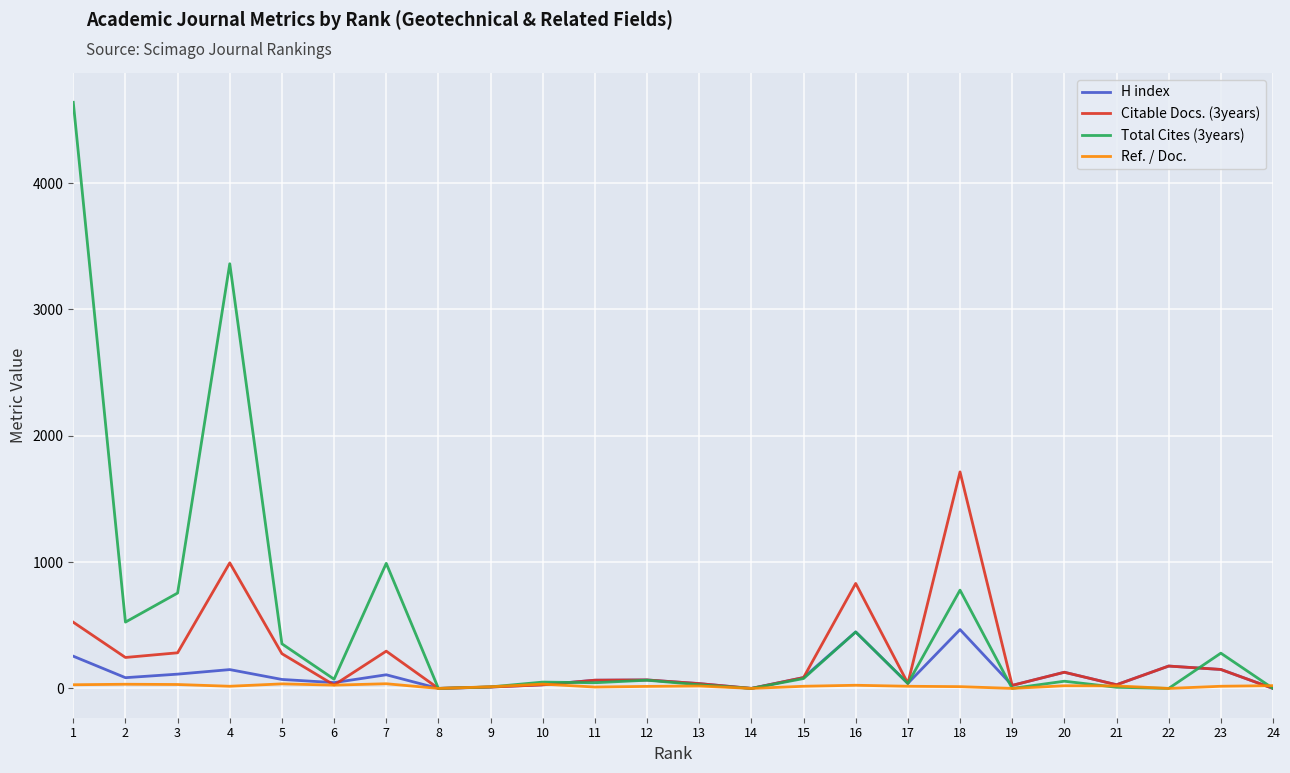

Is the value of H index at 20 greater than the value of Ref. / Doc. at 8?

Yes